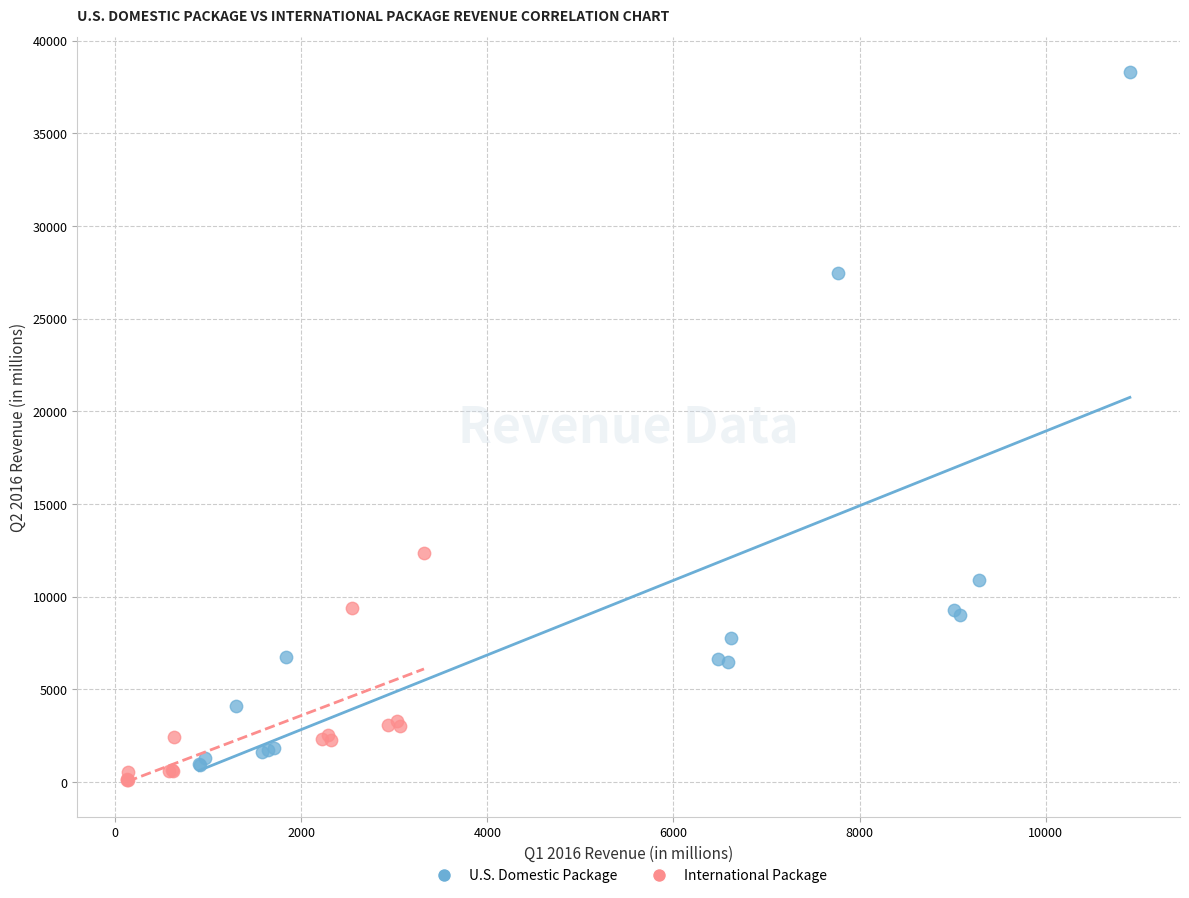

Which series has the widest spread of Y values?

U.S. Domestic Package